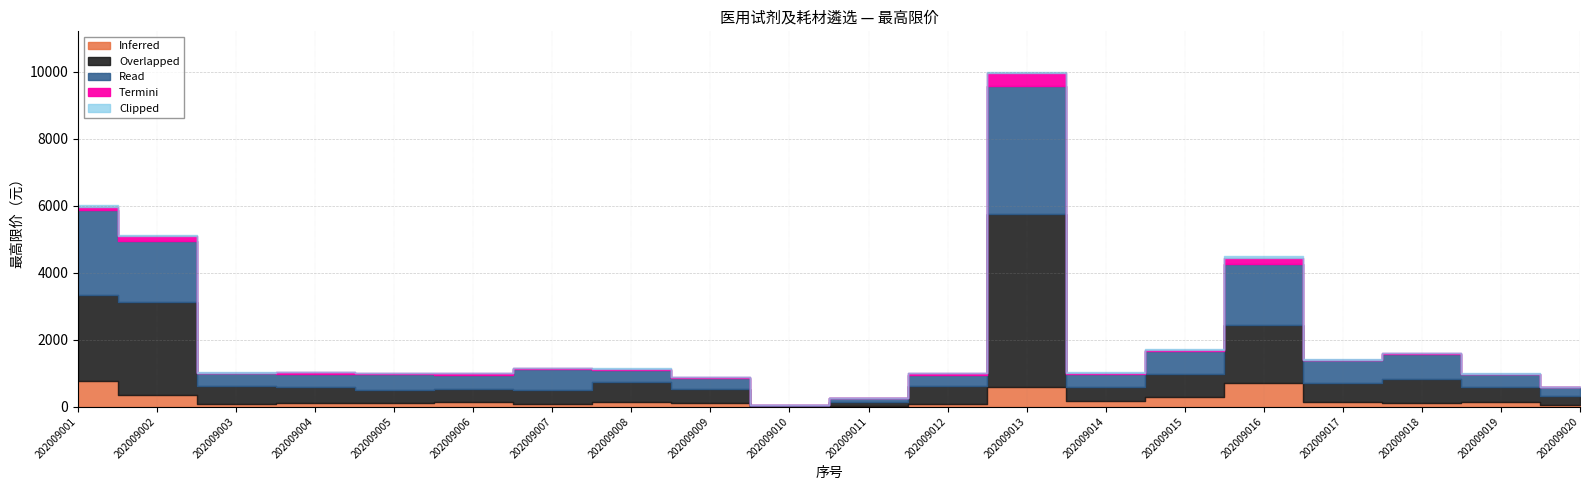

Rank the categories by value from highest to lowest.

202009013, 202009001, 202009002, 202009016, 202009015, 202009018, 202009017, 202009007, 202009008, 202009003, 202009004, 202009014, 202009005, 202009006, 202009012, 202009019, 202009009, 202009020, 202009011, 202009010